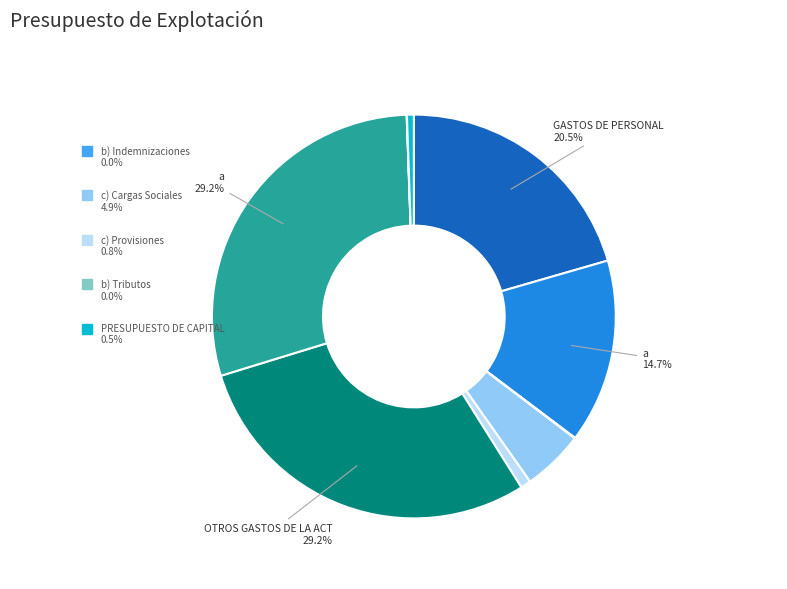

Does any single category account for the majority?

No